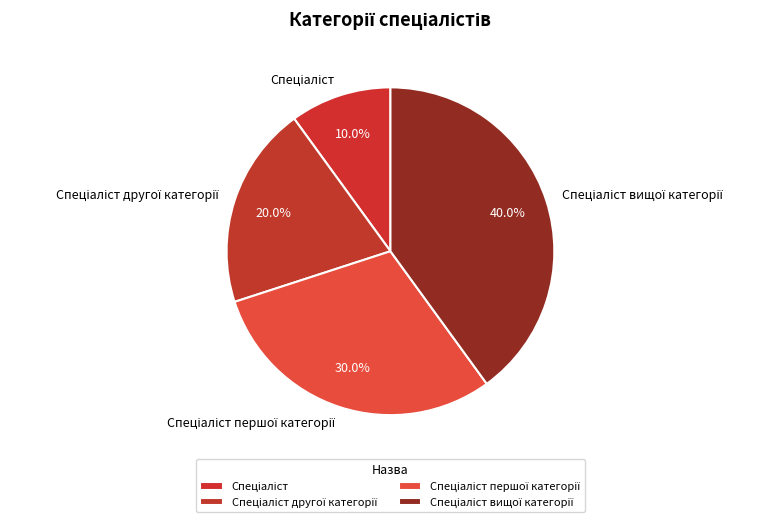

Does any single category account for the majority?

No